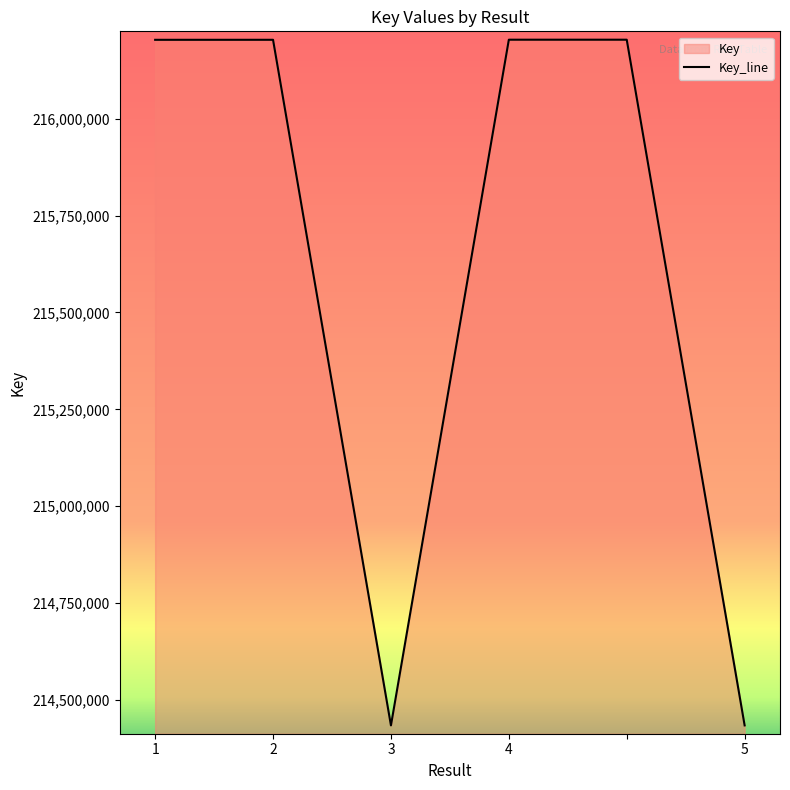

The value at 1 is 340261161. True or false?

False